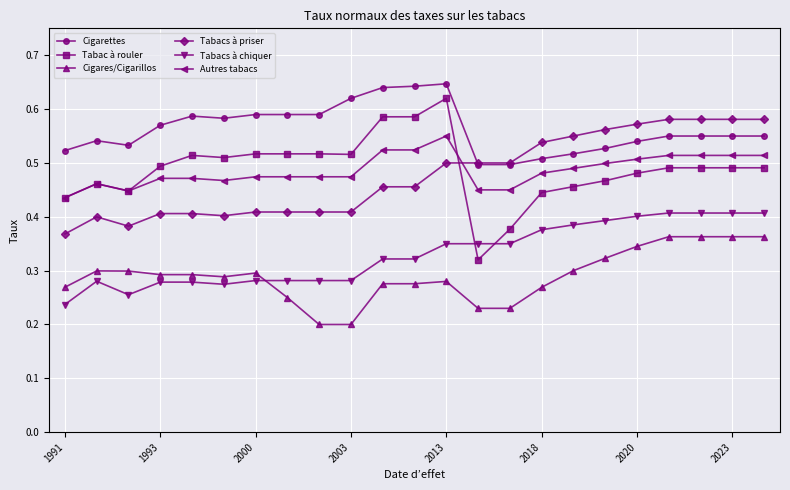

How many lines are shown in the chart?

6